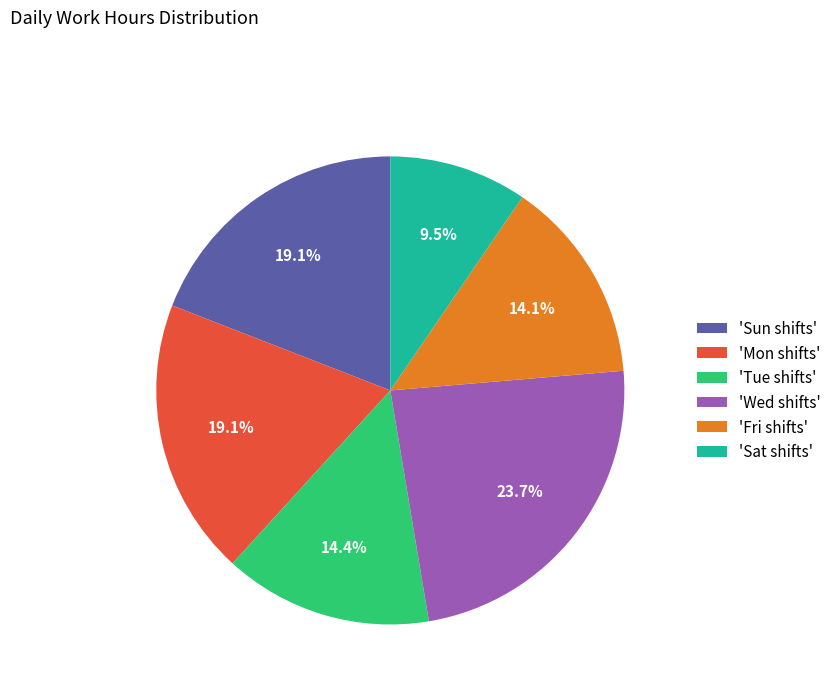

To the nearest percent, what is the difference between the largest and smallest slice percentages?

14%